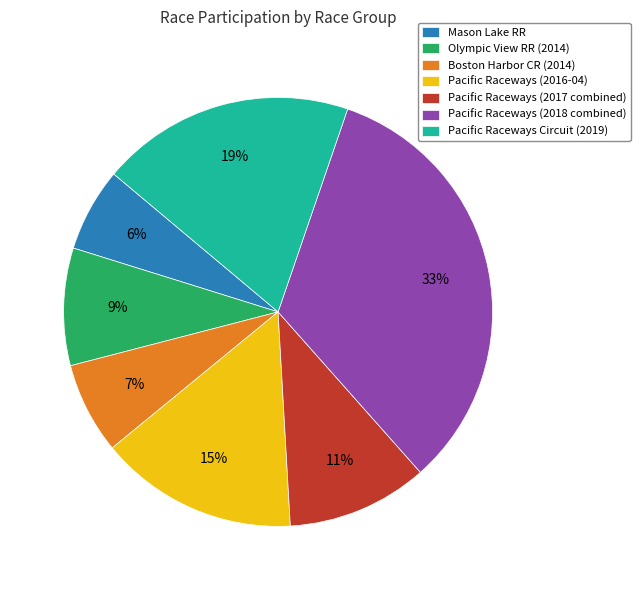

Is there any slice that represents more than half of the pie?

No